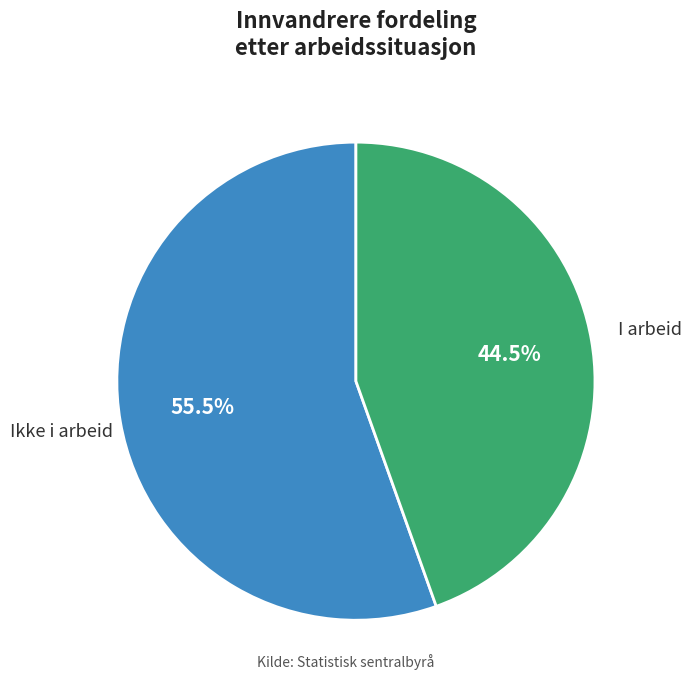

To the nearest percent, what is the difference between the largest and smallest slice percentages?

11%